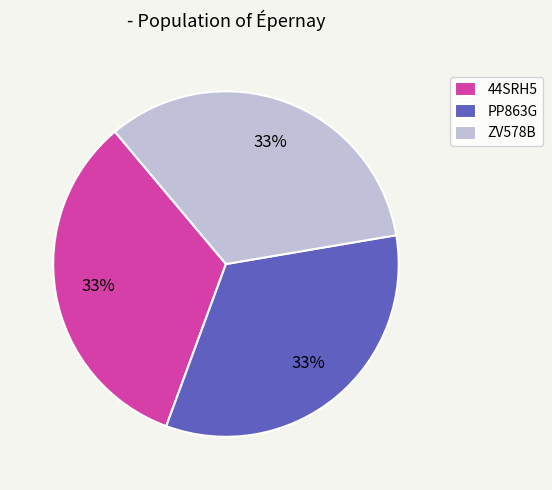

How many slices are in this pie chart?

3